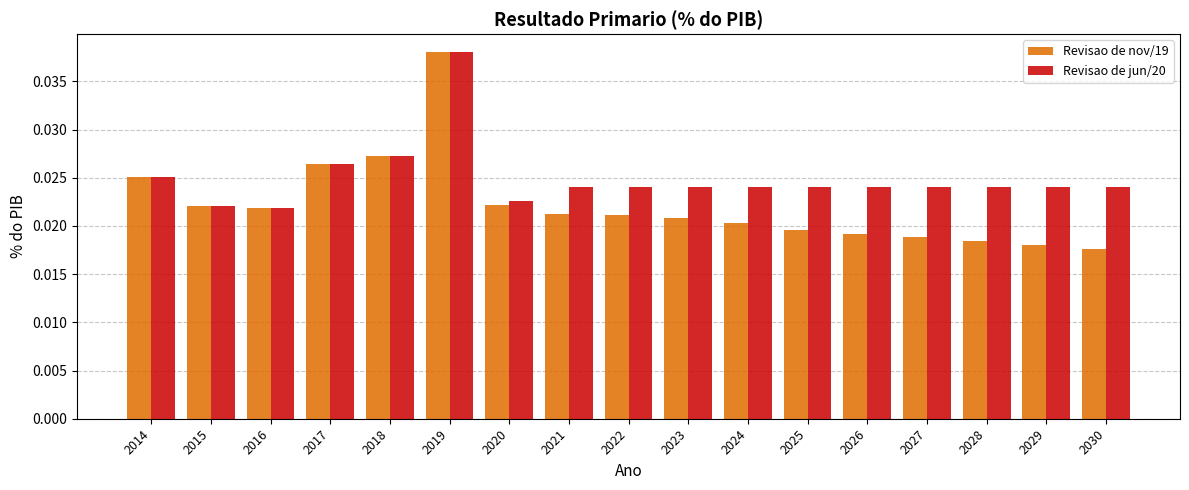

How many distinct data groups are displayed?

2